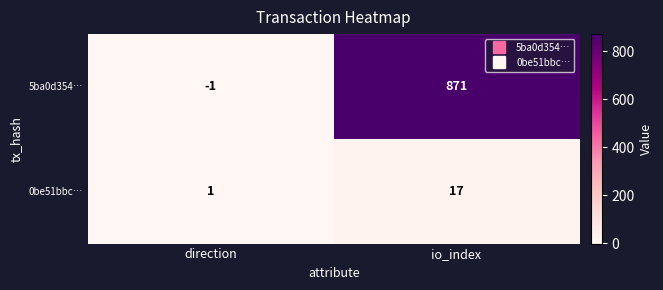

Which series has the largest total across all categories?

5ba0d354…